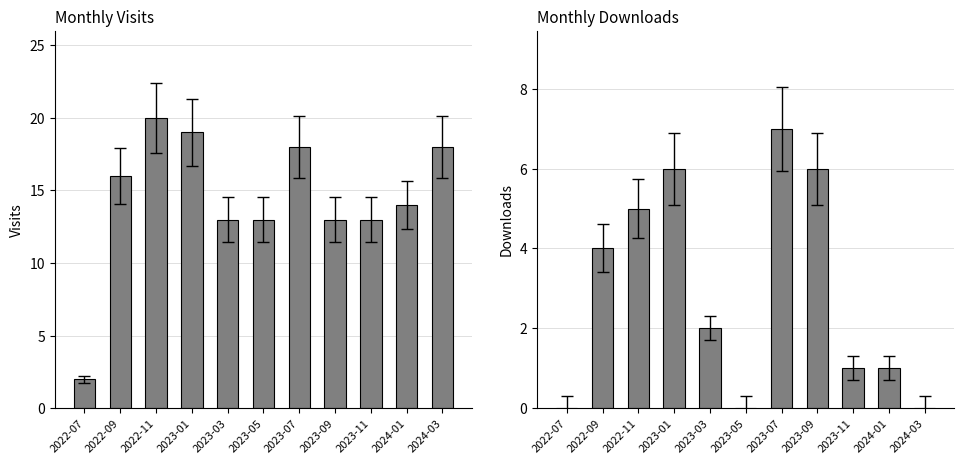

Reading right to left, extract all data points from this chart.

monthly_visit: 18	14	13	13	18	13	13	19	20	16	2
monthly_download_resource: 0	1	1	6	7	0	2	6	5	4	0